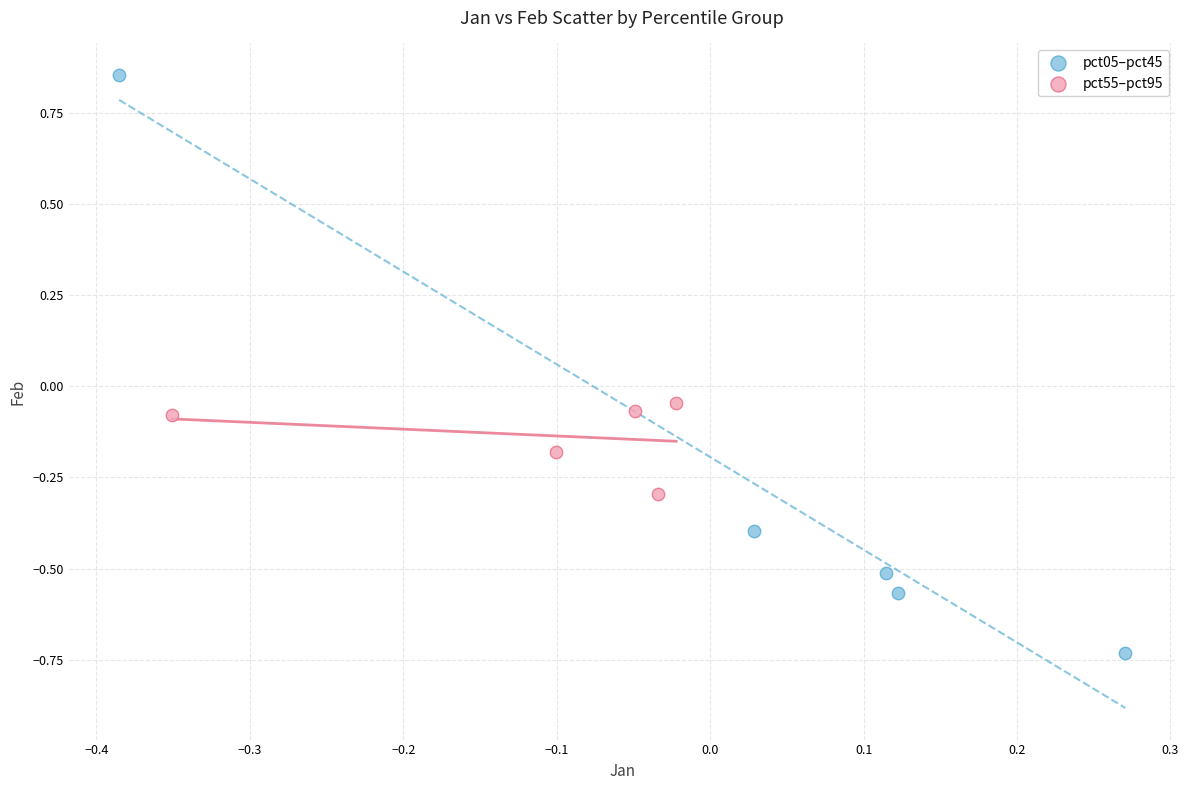

Which series contains the highest Y value?

pct05–pct45